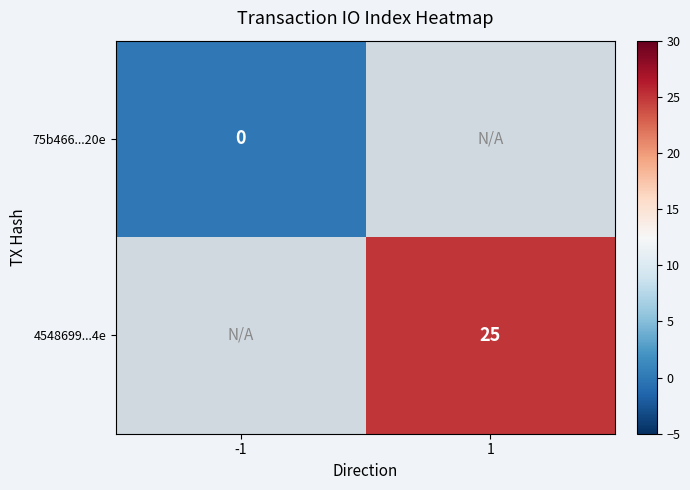

True or false: 4548699...4e has a value of 25 at 1.

True